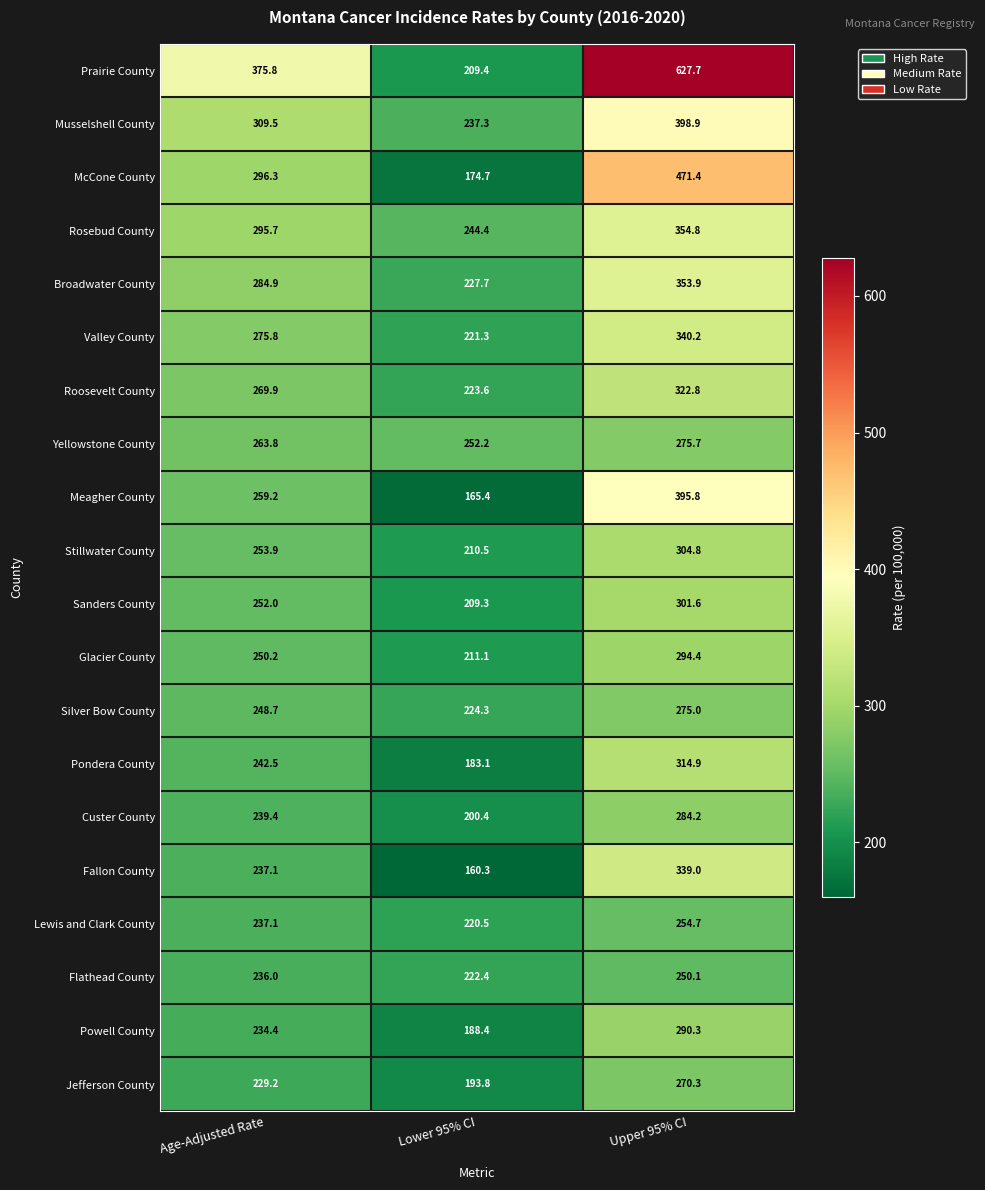

Where is Flathead County nearest to the value 236?

Age-Adjusted Rate